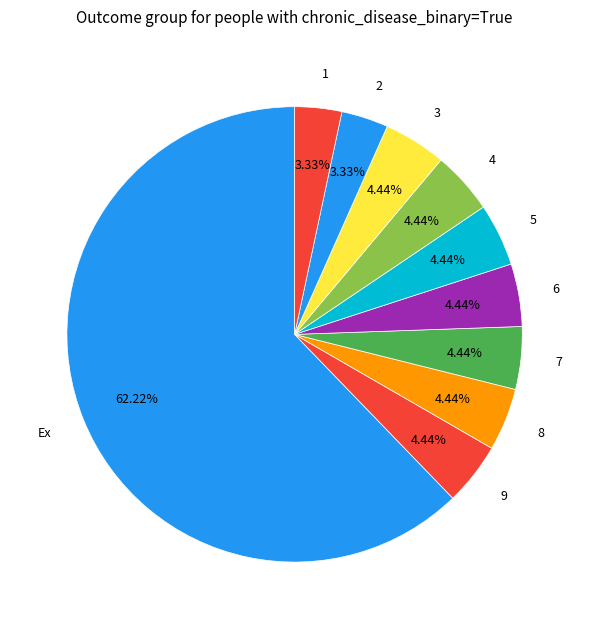

Is there a majority slice in this chart?

Yes